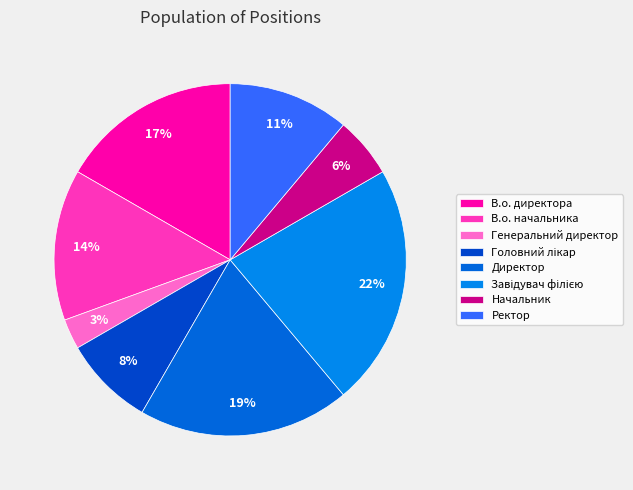

Combined, what portion of the pie is Начальник and В.о. директора?

22.2%